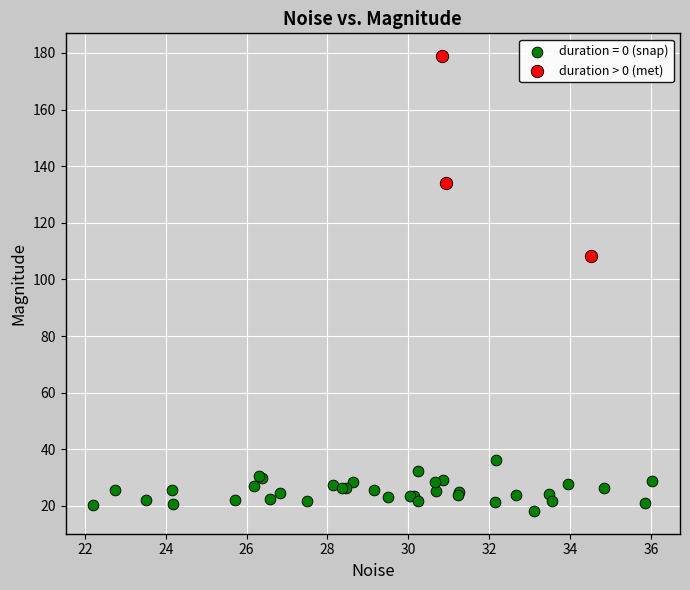

Which series contains the highest Y value?

duration > 0 (met)